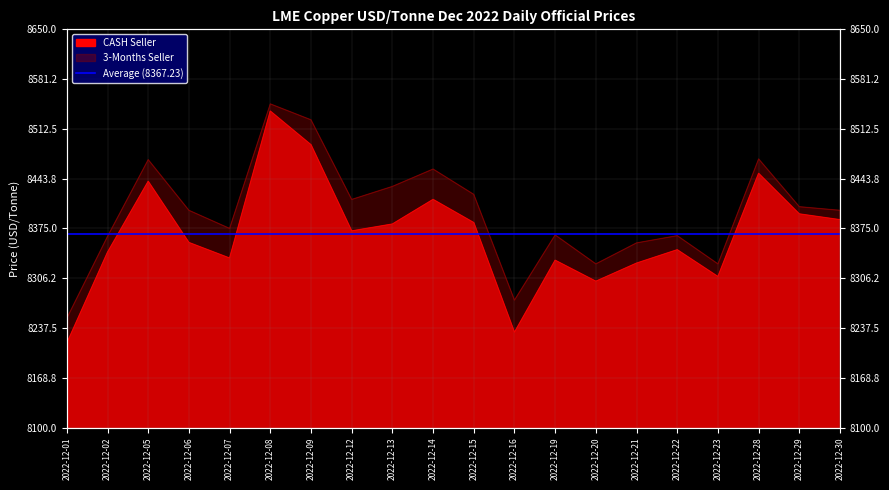

List the series in order of their overall mean, highest first.

3-Months Seller, CASH Seller